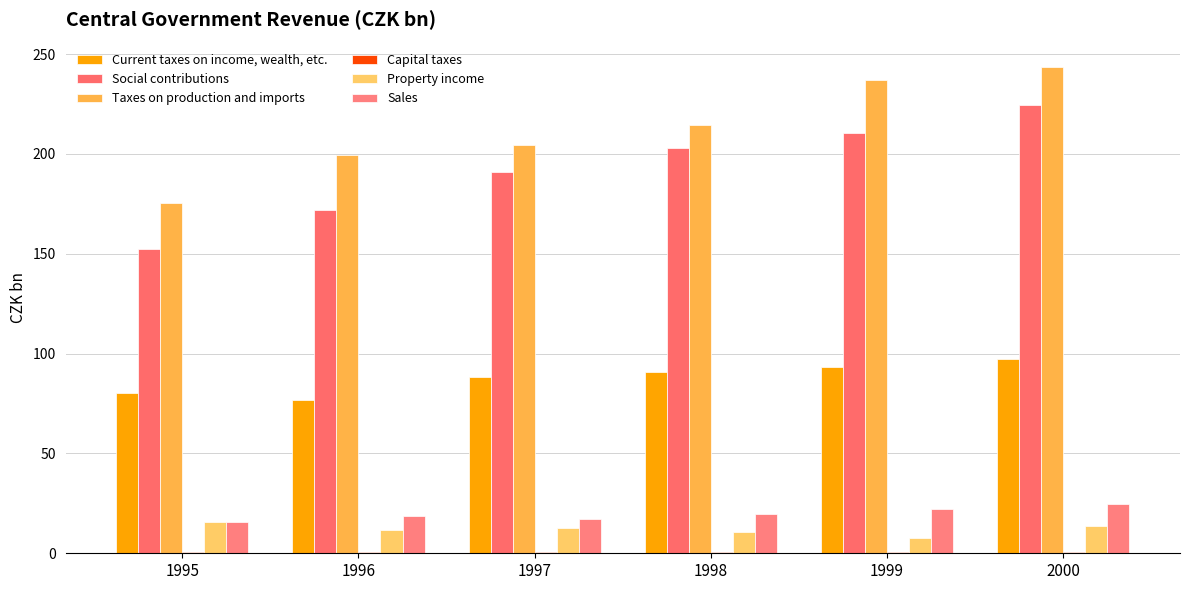

Rank the series by their maximum value, from lowest to highest.

Capital taxes, Property income, Sales, Current taxes on income, wealth, etc., Social contributions, Taxes on production and imports